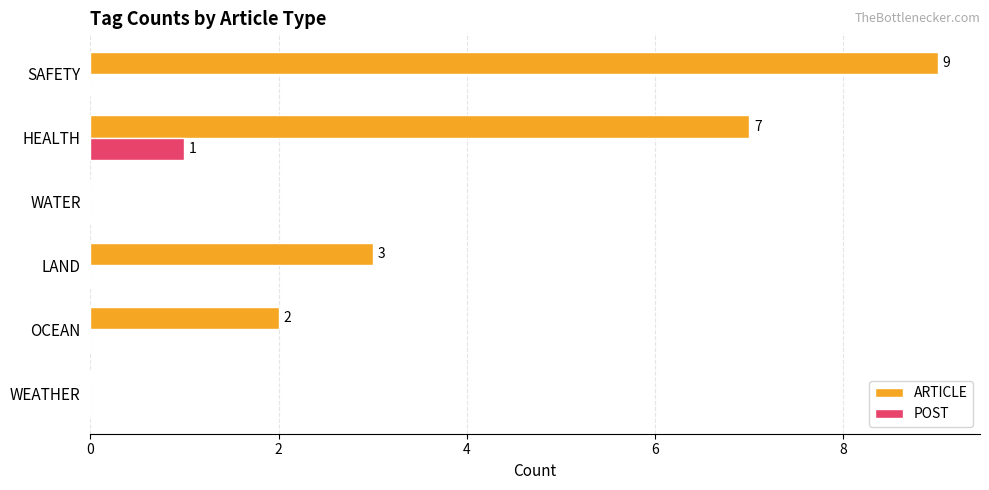

Which series has the largest total across all categories?

ARTICLE